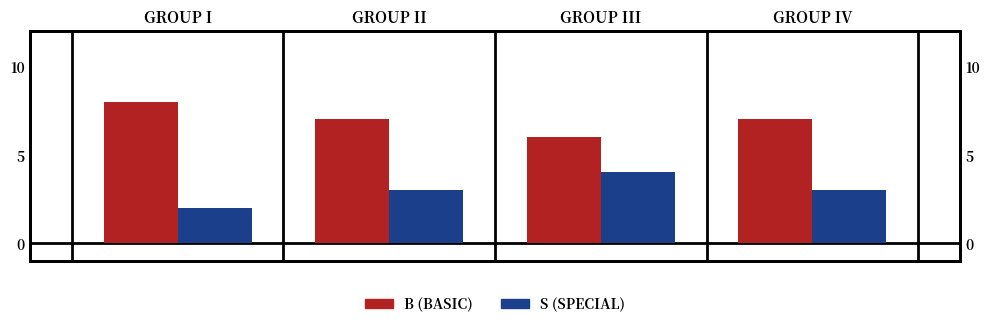

Reading left to right, list all the values displayed in this chart.

B (Basic): GROUP I=8	GROUP II=7	GROUP III=6	GROUP IV=7
S (Special): GROUP I=2	GROUP II=3	GROUP III=4	GROUP IV=3